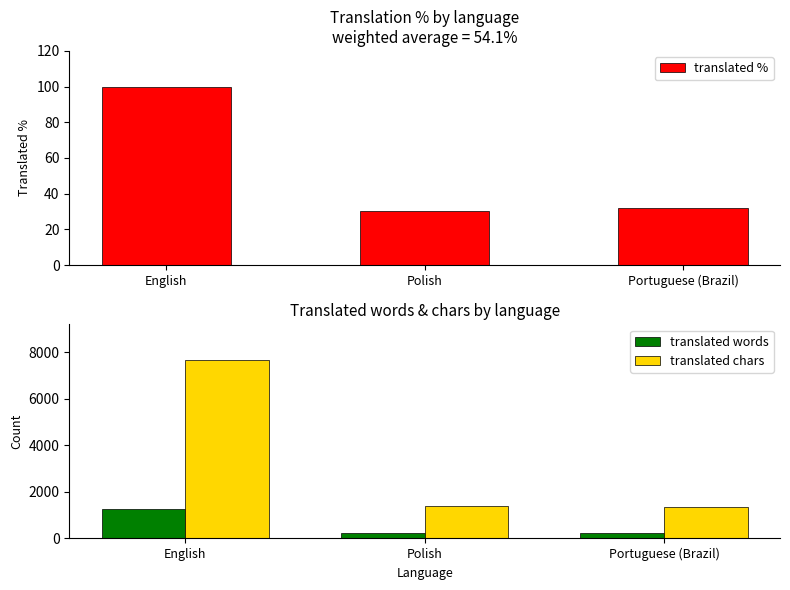

What is the label of the 3rd bar from the right?

English